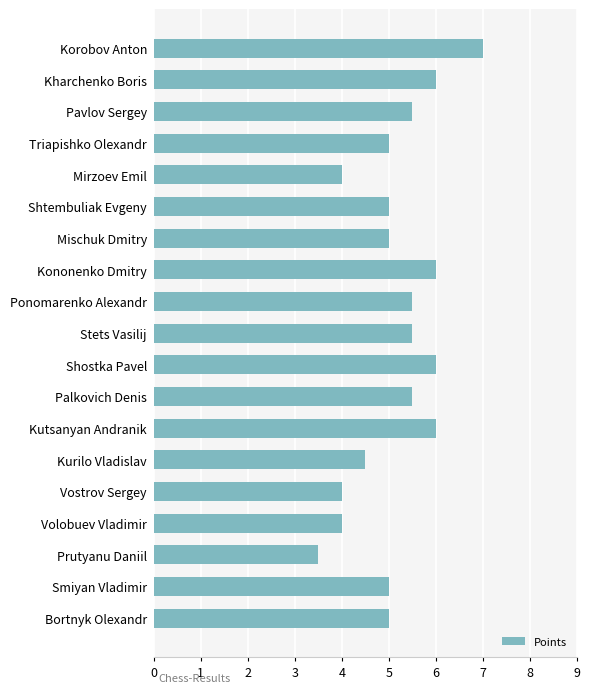

What is the minimum value shown in the chart?

3.5